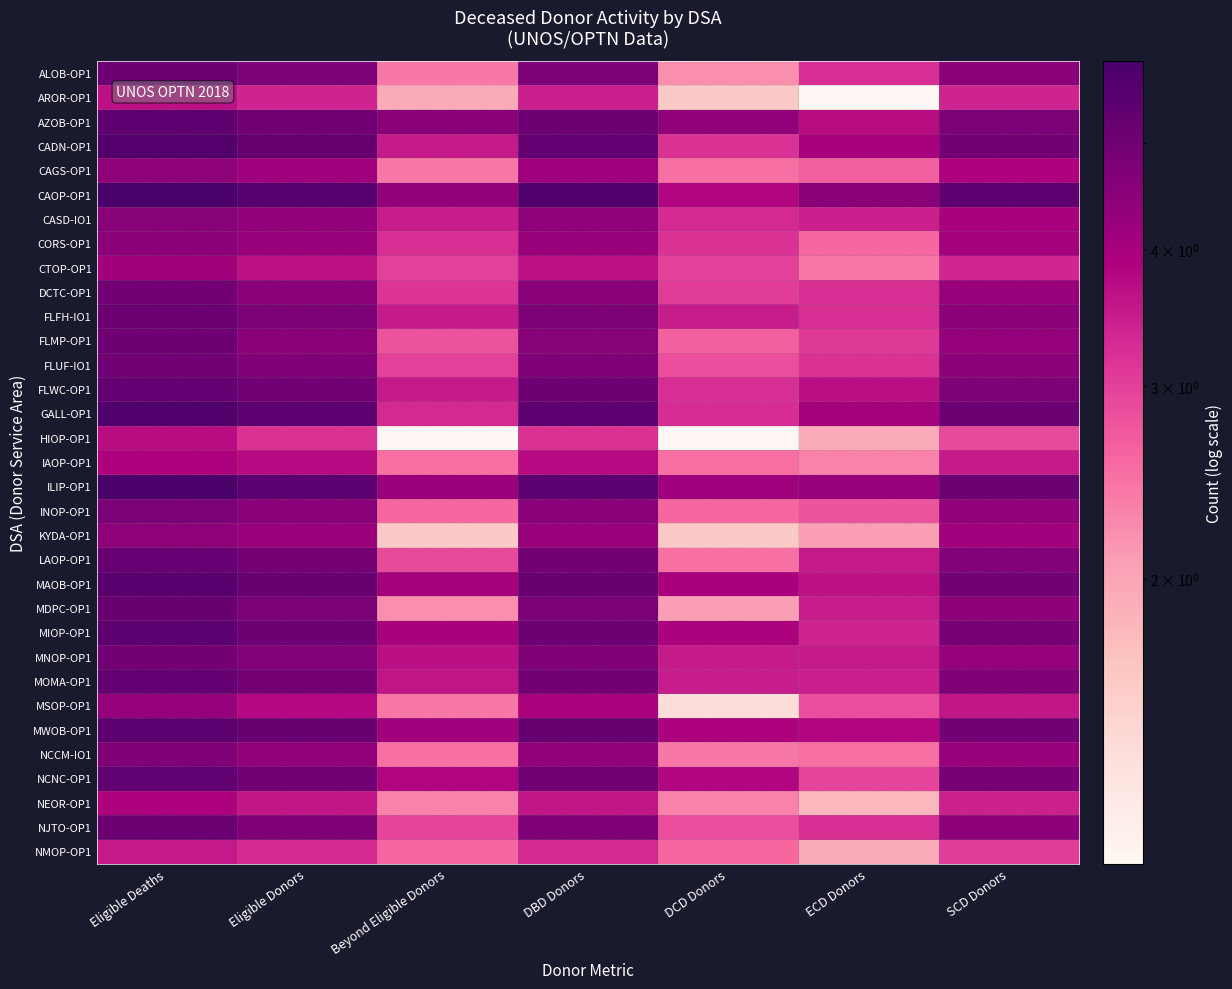

Reading left to right, transcribe all the data shown in this chart.

ALOB-OP1: Eligible Deaths=5.1	Eligible Donors=4.7	Beyond Eligible Donors=2.4	DBD Donors=4.7	DCD Donors=2.2	ECD Donors=3.2	SCD Donors=4.5
AROR-OP1: Eligible Deaths=3.7	Eligible Donors=3.4	Beyond Eligible Donors=1.9	DBD Donors=3.4	DCD Donors=1.6	ECD Donors=1.1	SCD Donors=3.4
AZOB-OP1: Eligible Deaths=5.4	Eligible Donors=5.0	Beyond Eligible Donors=4.5	DBD Donors=5.1	DCD Donors=4.4	ECD Donors=3.7	SCD Donors=4.8
CADN-OP1: Eligible Deaths=5.7	Eligible Donors=5.2	Beyond Eligible Donors=3.5	DBD Donors=5.3	DCD Donors=3.2	ECD Donors=4.0	SCD Donors=4.9
CAGS-OP1: Eligible Deaths=4.4	Eligible Donors=4.1	Beyond Eligible Donors=2.4	DBD Donors=4.1	DCD Donors=2.5	ECD Donors=2.6	SCD Donors=3.9
CAOP-OP1: Eligible Deaths=5.9	Eligible Donors=5.6	Beyond Eligible Donors=4.4	DBD Donors=5.7	DCD Donors=3.8	ECD Donors=4.5	SCD Donors=5.4
CASD-IO1: Eligible Deaths=4.6	Eligible Donors=4.3	Beyond Eligible Donors=3.5	DBD Donors=4.4	DCD Donors=3.3	ECD Donors=3.4	SCD Donors=4.0
CORS-OP1: Eligible Deaths=4.5	Eligible Donors=4.2	Beyond Eligible Donors=3.2	DBD Donors=4.2	DCD Donors=3.2	ECD Donors=2.6	SCD Donors=4.0
CTOP-OP1: Eligible Deaths=4.1	Eligible Donors=3.6	Beyond Eligible Donors=3.0	DBD Donors=3.6	DCD Donors=3.0	ECD Donors=2.4	SCD Donors=3.3
DCTC-OP1: Eligible Deaths=4.9	Eligible Donors=4.5	Beyond Eligible Donors=3.1	DBD Donors=4.5	DCD Donors=3.0	ECD Donors=3.2	SCD Donors=4.2
FLFH-IO1: Eligible Deaths=5.1	Eligible Donors=4.7	Beyond Eligible Donors=3.5	DBD Donors=4.7	DCD Donors=3.5	ECD Donors=3.2	SCD Donors=4.5
FLMP-OP1: Eligible Deaths=5.0	Eligible Donors=4.5	Beyond Eligible Donors=2.8	DBD Donors=4.6	DCD Donors=2.6	ECD Donors=3.1	SCD Donors=4.3
FLUF-IO1: Eligible Deaths=5.0	Eligible Donors=4.7	Beyond Eligible Donors=3.0	DBD Donors=4.7	DCD Donors=2.8	ECD Donors=3.2	SCD Donors=4.5
FLWC-OP1: Eligible Deaths=5.3	Eligible Donors=5.0	Beyond Eligible Donors=3.5	DBD Donors=5.0	DCD Donors=3.2	ECD Donors=3.7	SCD Donors=4.7
GALL-OP1: Eligible Deaths=5.8	Eligible Donors=5.4	Beyond Eligible Donors=3.3	DBD Donors=5.4	DCD Donors=3.3	ECD Donors=4.0	SCD Donors=5.1
HIOP-OP1: Eligible Deaths=3.7	Eligible Donors=3.2	Beyond Eligible Donors=1.1	DBD Donors=3.2	DCD Donors=1.1	ECD Donors=1.9	SCD Donors=2.9
IAOP-OP1: Eligible Deaths=3.9	Eligible Donors=3.7	Beyond Eligible Donors=2.5	DBD Donors=3.7	DCD Donors=2.5	ECD Donors=2.3	SCD Donors=3.5
ILIP-OP1: Eligible Deaths=5.8	Eligible Donors=5.5	Beyond Eligible Donors=4.2	DBD Donors=5.5	DCD Donors=4.2	ECD Donors=4.2	SCD Donors=5.1
INOP-OP1: Eligible Deaths=4.8	Eligible Donors=4.5	Beyond Eligible Donors=2.6	DBD Donors=4.5	DCD Donors=2.6	ECD Donors=2.8	SCD Donors=4.4
KYDA-OP1: Eligible Deaths=4.4	Eligible Donors=4.2	Beyond Eligible Donors=1.6	DBD Donors=4.2	DCD Donors=1.6	ECD Donors=2.1	SCD Donors=4.1
LAOP-OP1: Eligible Deaths=5.2	Eligible Donors=4.9	Beyond Eligible Donors=2.9	DBD Donors=4.9	DCD Donors=2.5	ECD Donors=3.5	SCD Donors=4.7
MAOB-OP1: Eligible Deaths=5.5	Eligible Donors=5.1	Beyond Eligible Donors=4.0	DBD Donors=5.2	DCD Donors=4.0	ECD Donors=3.6	SCD Donors=4.9
MDPC-OP1: Eligible Deaths=5.2	Eligible Donors=4.8	Beyond Eligible Donors=2.2	DBD Donors=4.8	DCD Donors=2.1	ECD Donors=3.5	SCD Donors=4.5
MIOP-OP1: Eligible Deaths=5.5	Eligible Donors=5.0	Beyond Eligible Donors=4.0	DBD Donors=5.1	DCD Donors=3.9	ECD Donors=3.4	SCD Donors=4.9
MNOP-OP1: Eligible Deaths=4.9	Eligible Donors=4.6	Beyond Eligible Donors=3.7	DBD Donors=4.7	DCD Donors=3.5	ECD Donors=3.5	SCD Donors=4.3
MOMA-OP1: Eligible Deaths=5.3	Eligible Donors=4.9	Beyond Eligible Donors=3.6	DBD Donors=4.9	DCD Donors=3.5	ECD Donors=3.4	SCD Donors=4.7
MSOP-OP1: Eligible Deaths=4.3	Eligible Donors=3.8	Beyond Eligible Donors=2.4	DBD Donors=3.9	DCD Donors=1.4	ECD Donors=2.8	SCD Donors=3.6
MWOB-OP1: Eligible Deaths=5.4	Eligible Donors=5.1	Beyond Eligible Donors=4.1	DBD Donors=5.2	DCD Donors=3.9	ECD Donors=3.8	SCD Donors=4.9
NCCM-IO1: Eligible Deaths=4.7	Eligible Donors=4.4	Beyond Eligible Donors=2.5	DBD Donors=4.4	DCD Donors=2.4	ECD Donors=2.5	SCD Donors=4.2
NCNC-OP1: Eligible Deaths=5.3	Eligible Donors=5.0	Beyond Eligible Donors=3.8	DBD Donors=5.0	DCD Donors=3.8	ECD Donors=2.9	SCD Donors=4.8
NEOR-OP1: Eligible Deaths=3.9	Eligible Donors=3.6	Beyond Eligible Donors=2.3	DBD Donors=3.6	DCD Donors=2.3	ECD Donors=1.8	SCD Donors=3.4
NJTO-OP1: Eligible Deaths=5.1	Eligible Donors=4.7	Beyond Eligible Donors=2.9	DBD Donors=4.7	DCD Donors=2.8	ECD Donors=3.2	SCD Donors=4.5
NMOP-OP1: Eligible Deaths=3.5	Eligible Donors=3.3	Beyond Eligible Donors=2.6	DBD Donors=3.3	DCD Donors=2.6	ECD Donors=1.9	SCD Donors=3.0